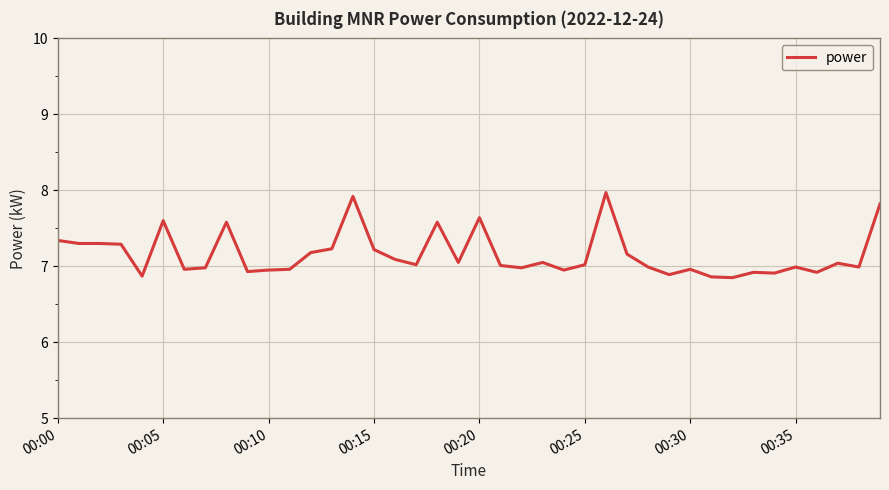

What is the difference between the maximum and minimum values?

1.1